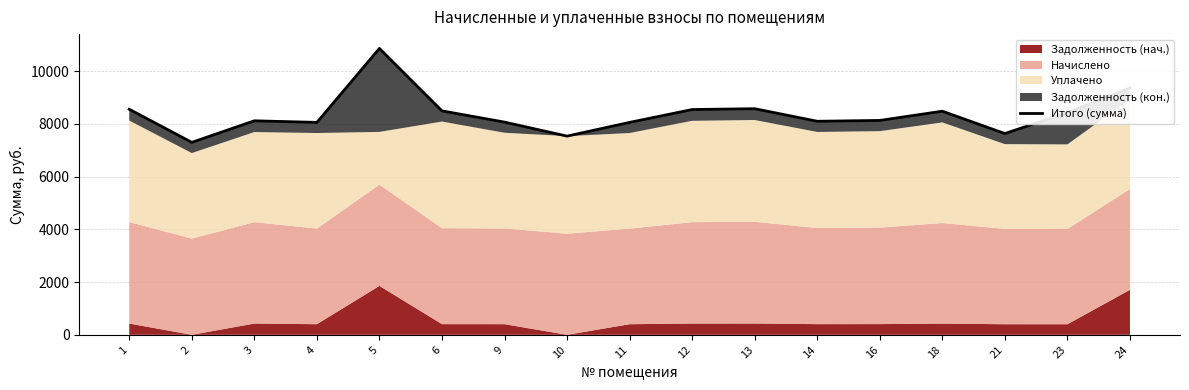

Rank the categories by value from lowest to highest.

2, 10, 21, 4, 11, 9, 14, 3, 16, 23, 18, 6, 12, 1, 13, 24, 5